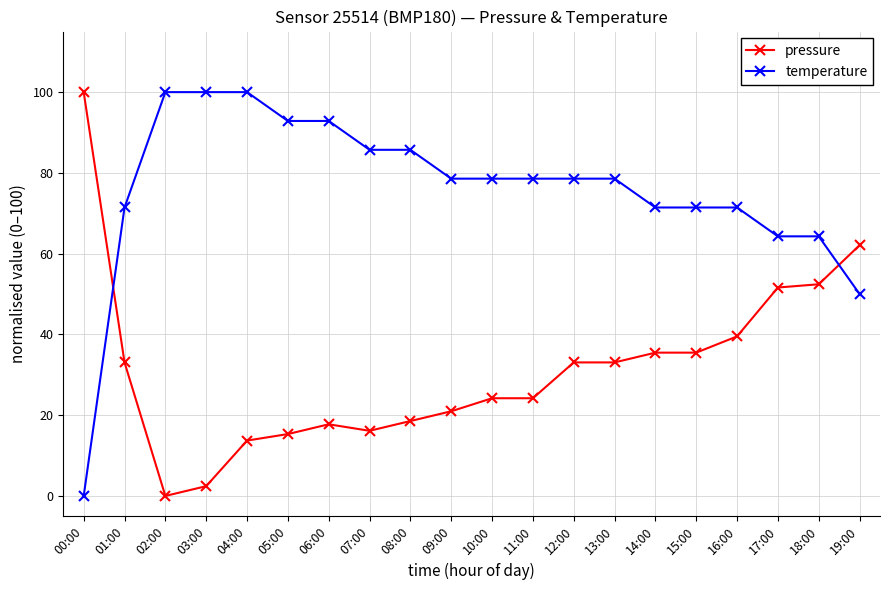

What is the spread (max minus min) of values at 19:00?

12.1